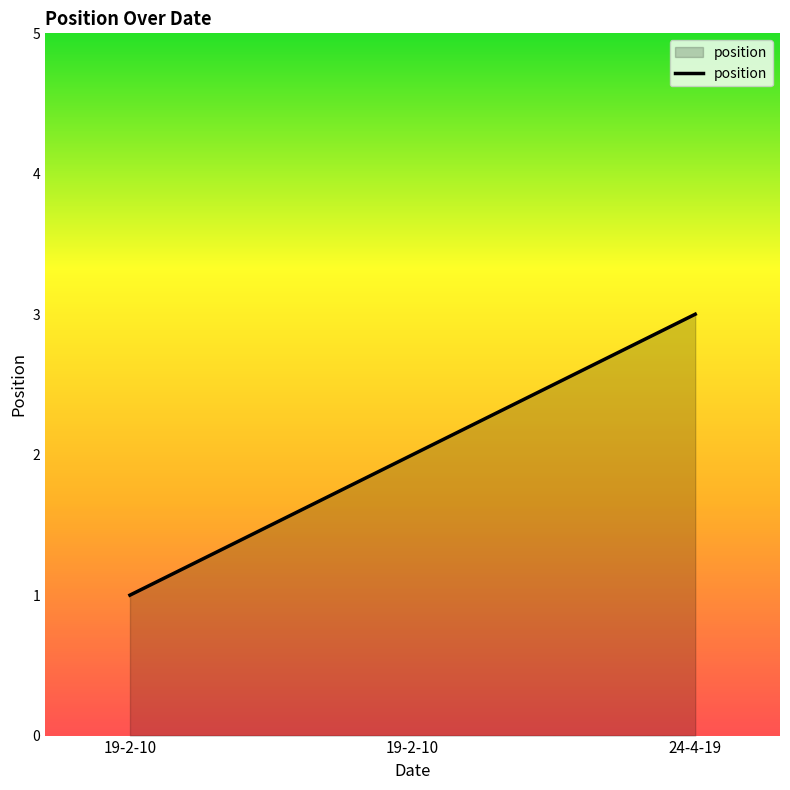

Between 19-2-10 and 19-2-10, which is larger?

19-2-10